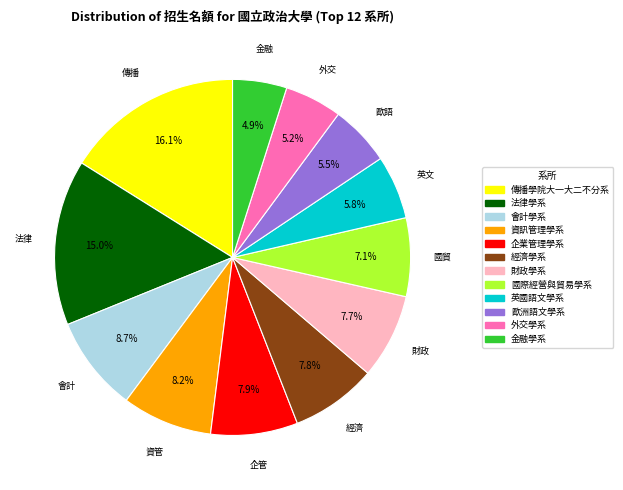

What is the total percentage of 國際經營與貿易學系 and 英國語文學系?

12.9%